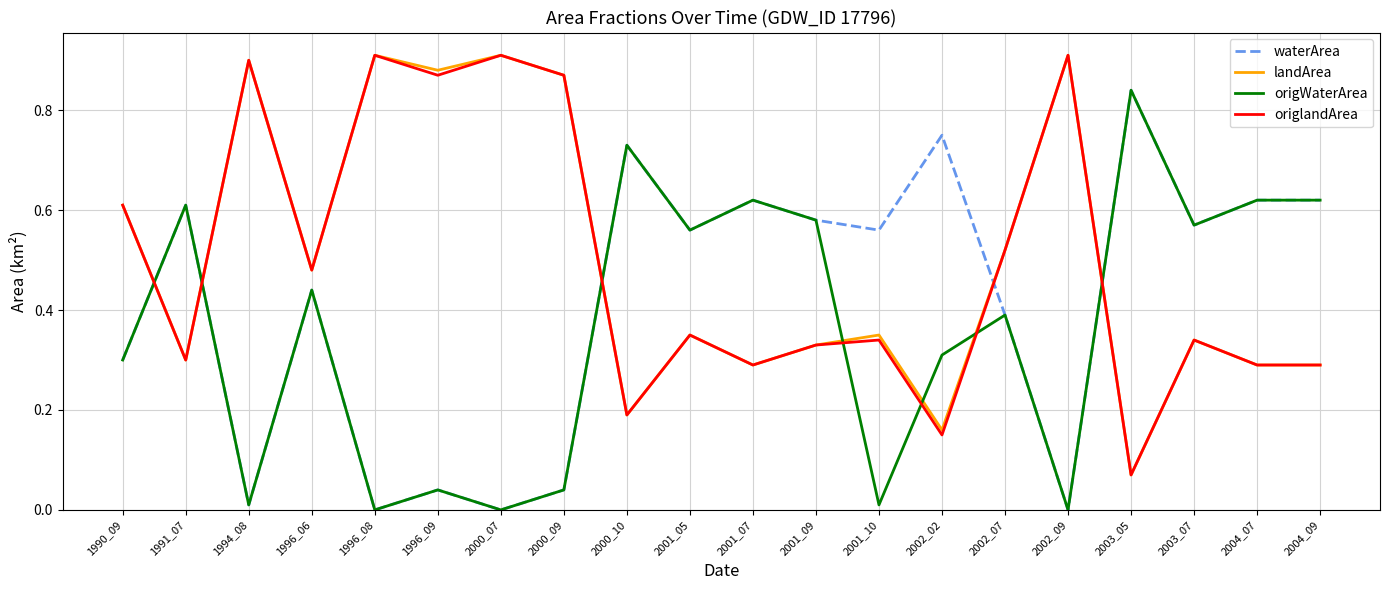

At which label does origWaterArea reach its peak?

2003_05